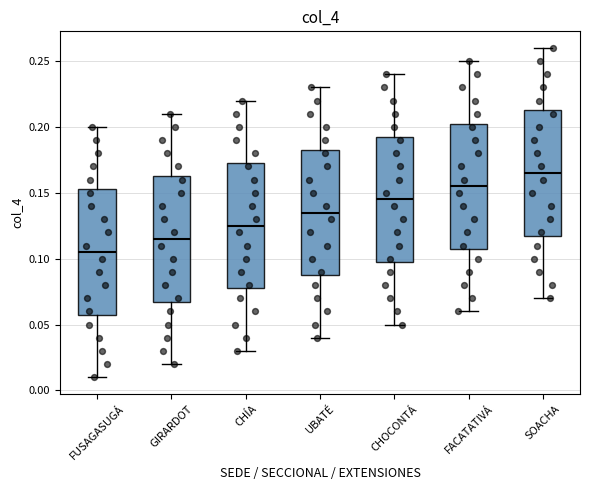

Which box has the highest median line?

SOACHA